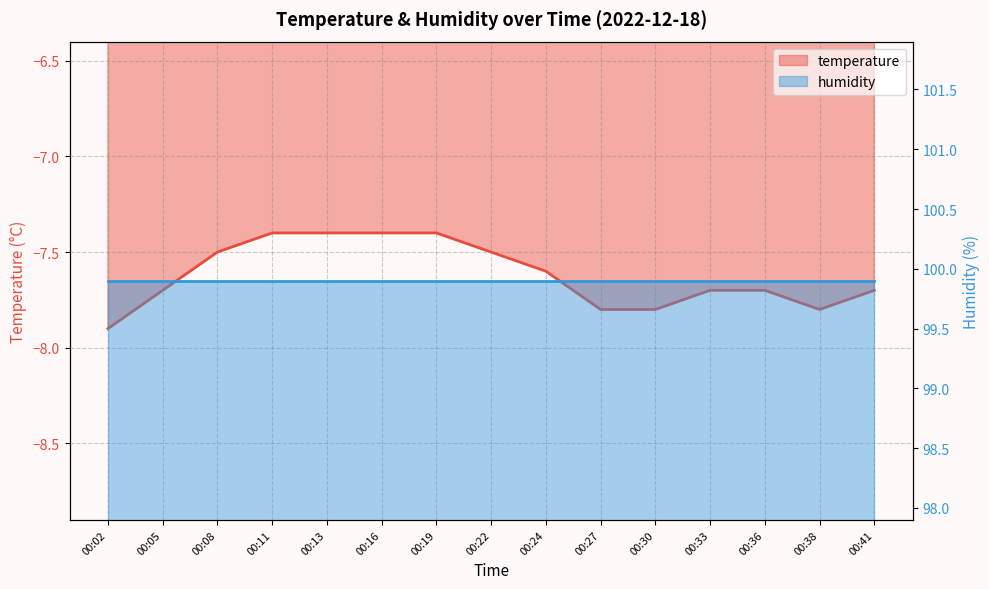

Rank the categories by value from highest to lowest.

00:11, 00:13, 00:16, 00:19, 00:08, 00:22, 00:24, 00:05, 00:33, 00:36, 00:41, 00:27, 00:30, 00:38, 00:02